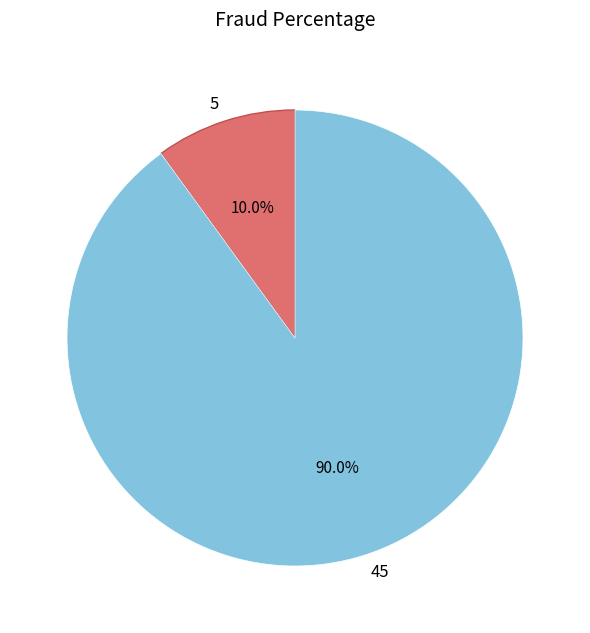

Is there a majority slice in this chart?

Yes